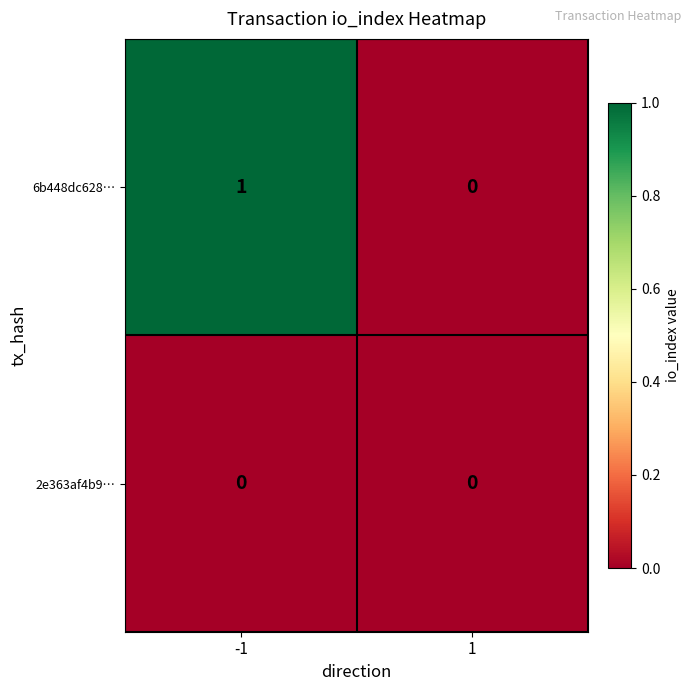

Count the number of data series in this chart.

2